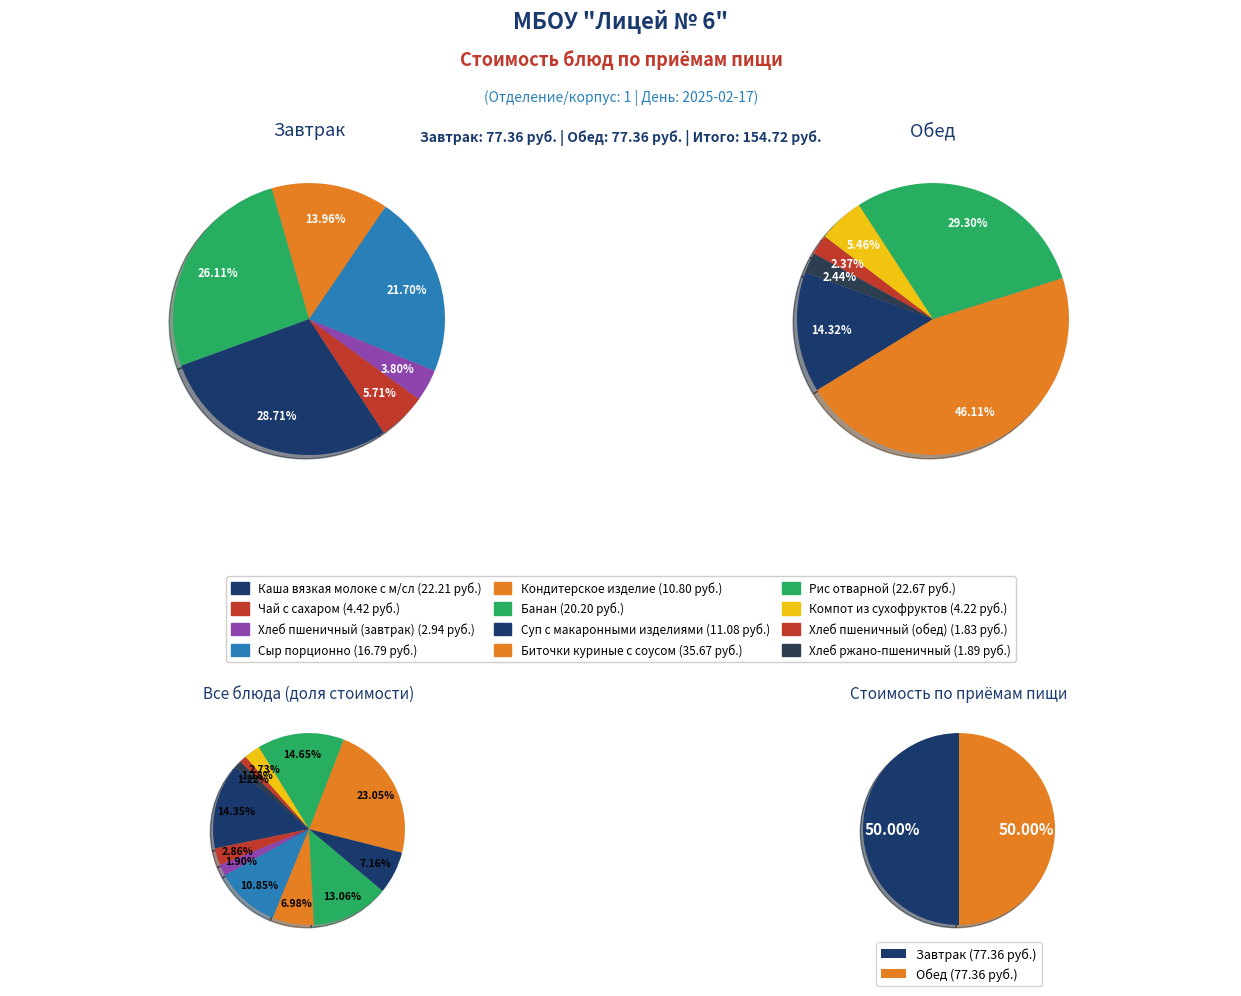

What percentage do Кондитерское изделие and Хлеб ржано-пшеничный together represent?

8.2%